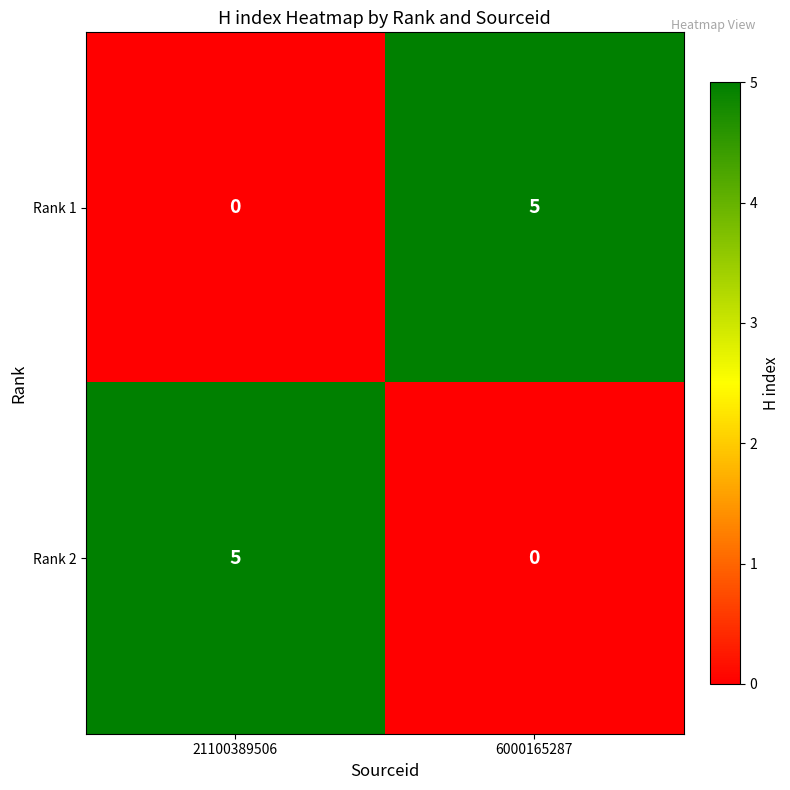

Is it true that Rank 2 equals -2 at 6000165287?

False